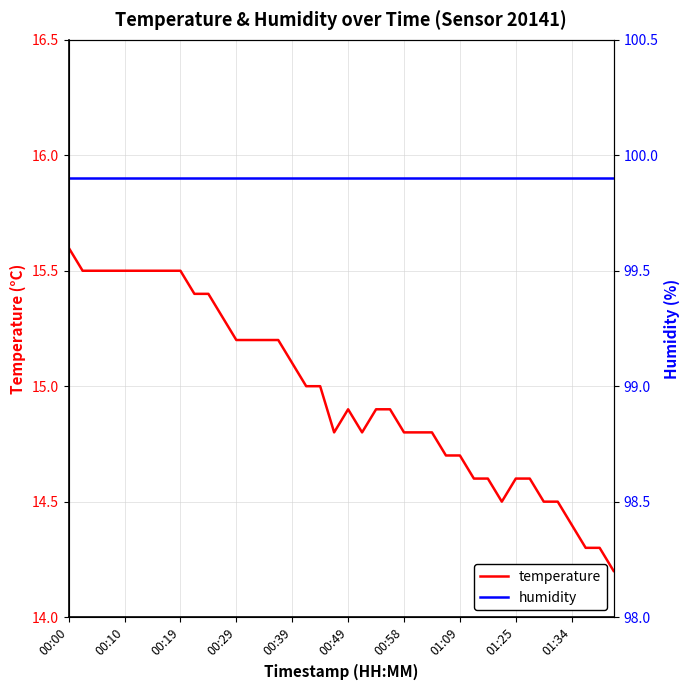

Rank the series by their maximum value, from highest to lowest.

humidity, temperature